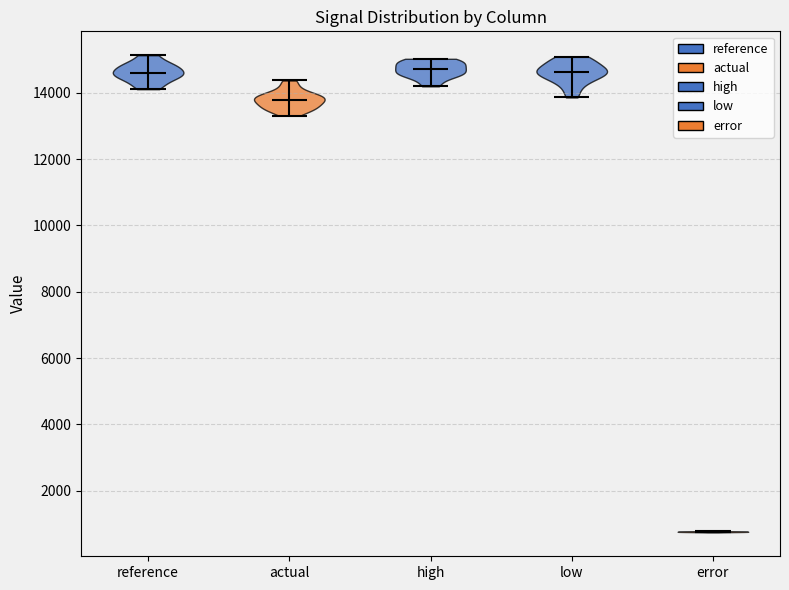

Reading left to right, read every violin against the y-axis: where its median line is, and the lowest and highest points it reaches. The values are not printed on the chart, so give them approximately, as read against the axis.

reference: median line 14600, lowest point 14200, highest point 15200
actual: median line 13800, lowest point 13400, highest point 14400
high: median line 14800, lowest point 14200, highest point 15000
low: median line 14600, lowest point 13800, highest point 15000
error: median line 800, lowest point 800, highest point 800